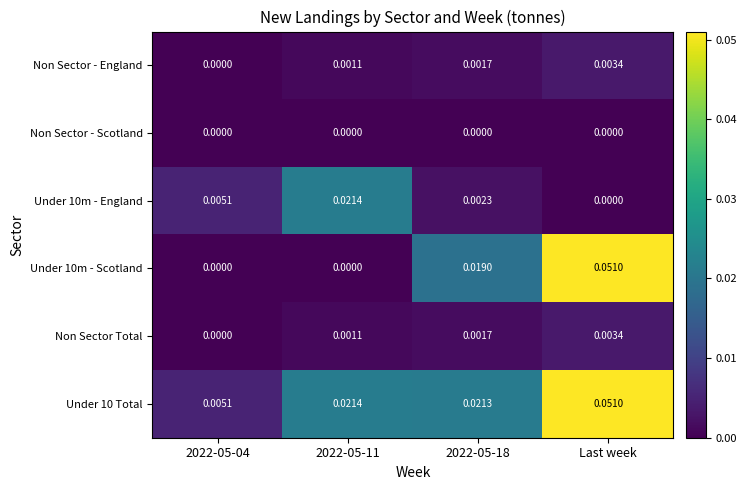

Is the value of Under 10m - England at 2022-05-18 greater than the value of Non Sector - Scotland at 2022-05-18?

Yes